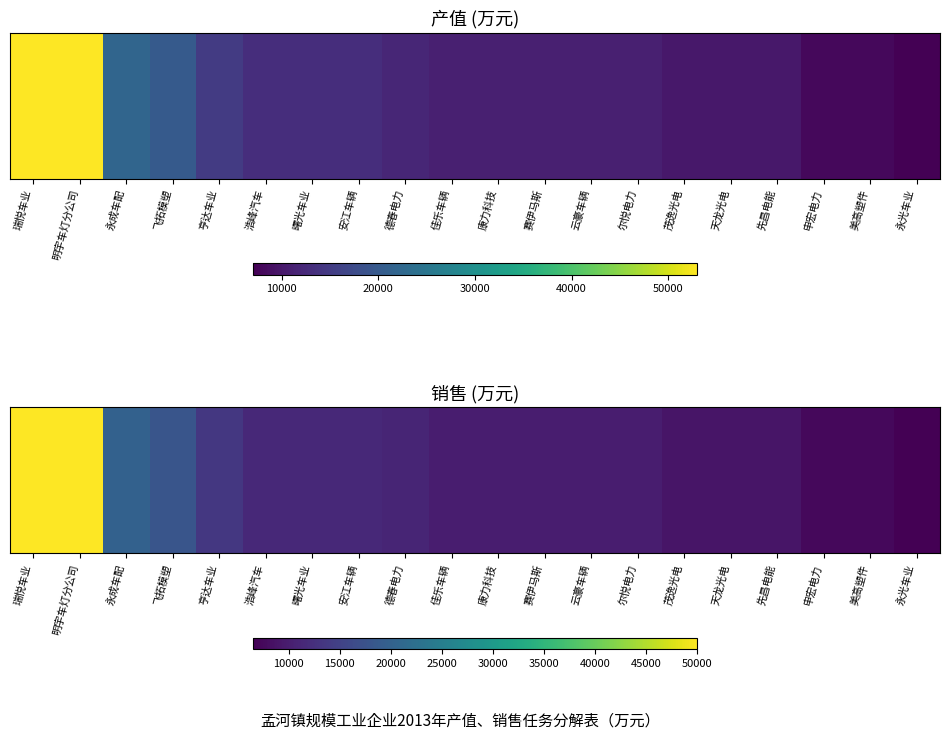

How many data points are less than 10000?

6